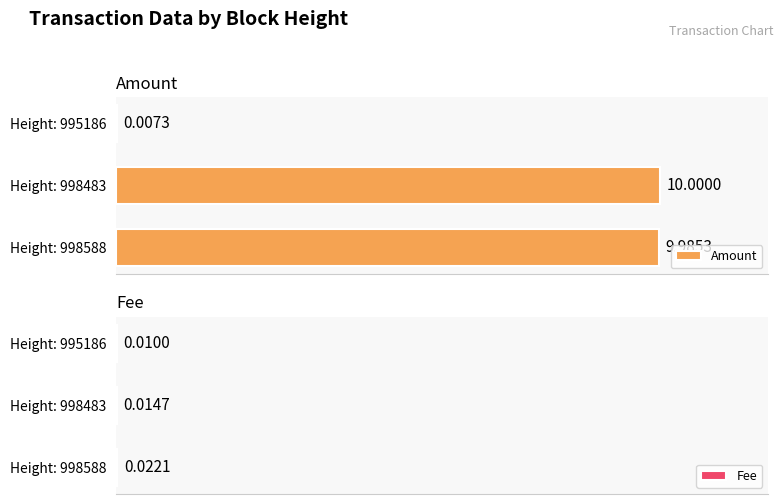

How many distinct data groups are displayed?

2